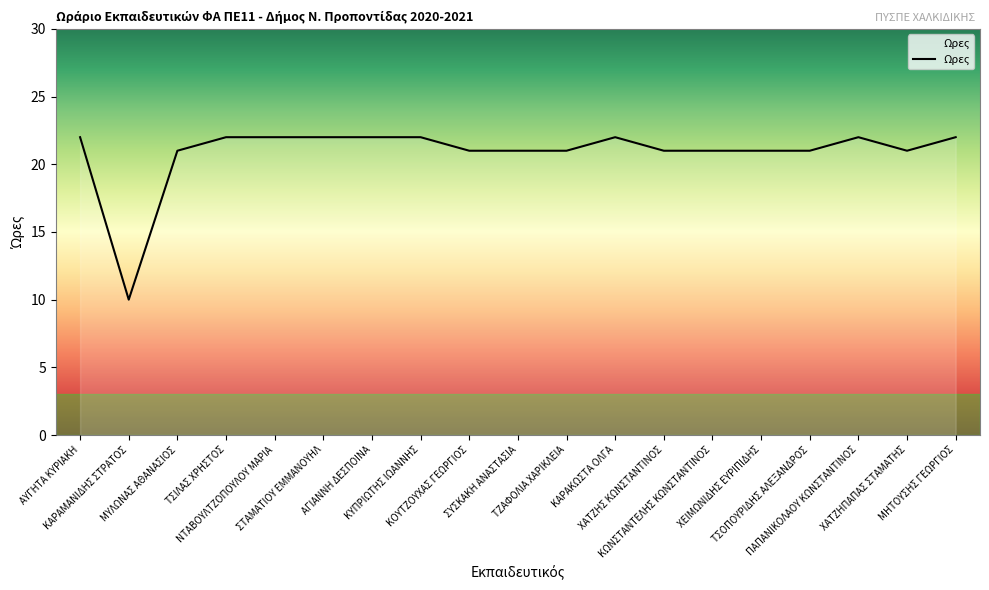

What is the sum of the values at ΚΩΝΣΤΑΝΤΕΛΗΣ ΚΩΝΣΤΑΝΤΙΝΟΣ and ΧΑΤΖΗΣ ΚΩΝΣΤΑΝΤΙΝΟΣ?

42